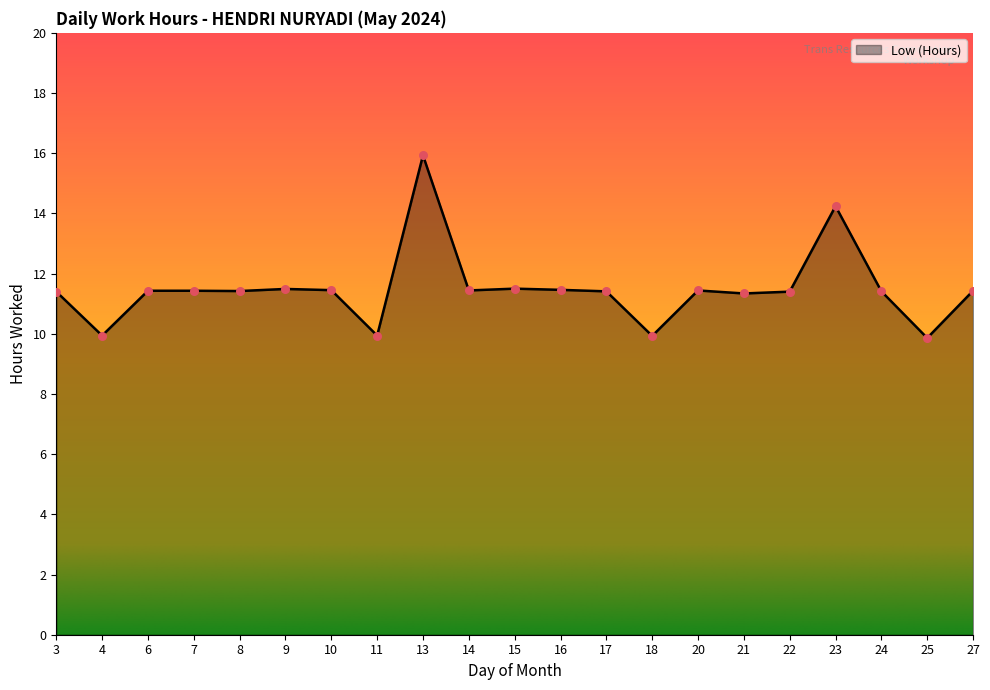

Which has a higher value, 7 or 23?

23